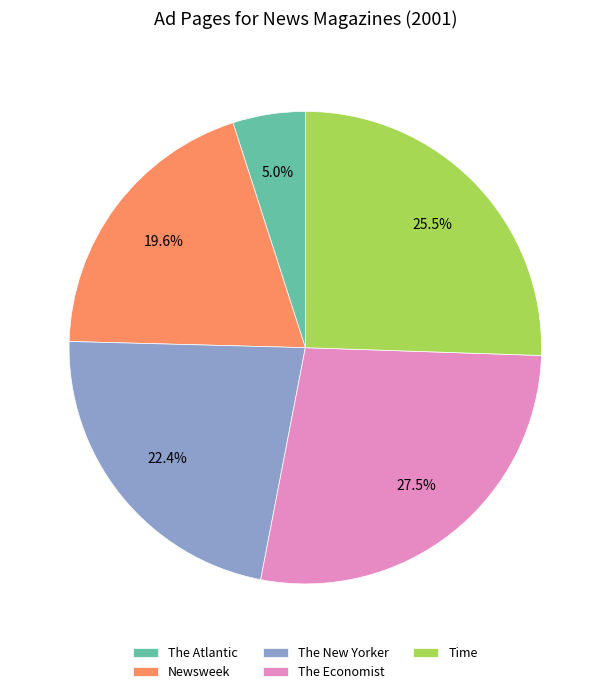

Is it true that Newsweek is 25% of the pie?

False